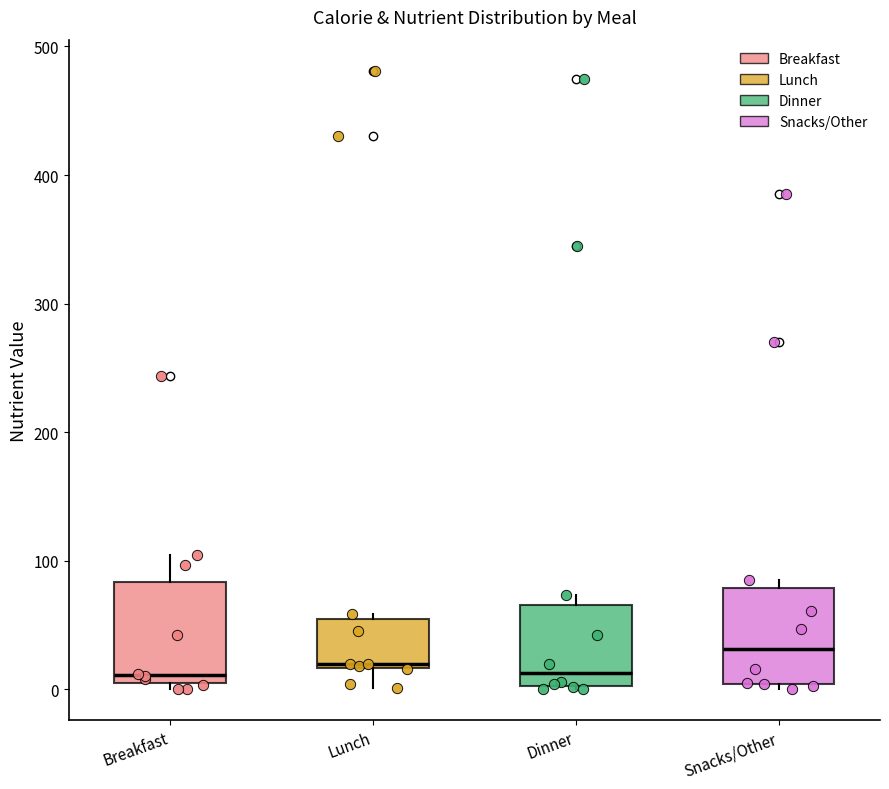

Where is the upper edge of the box for Dinner on the y-axis? The values are not printed on the chart, so give them approximately, as read against the axis.

70